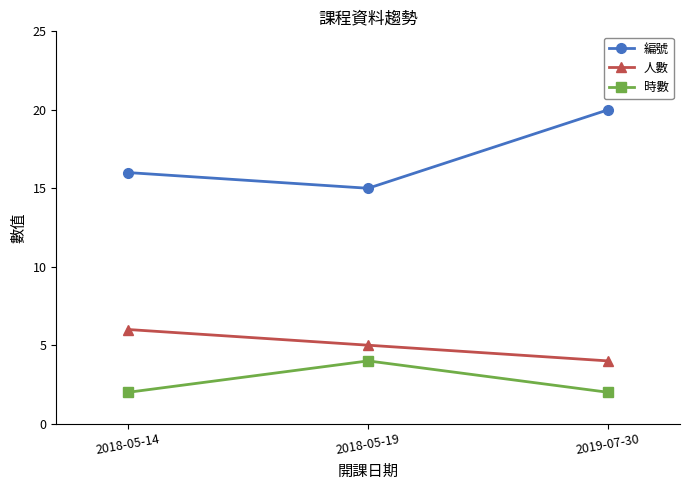

What is the value of the 時數 point at the 1st from the left?

2